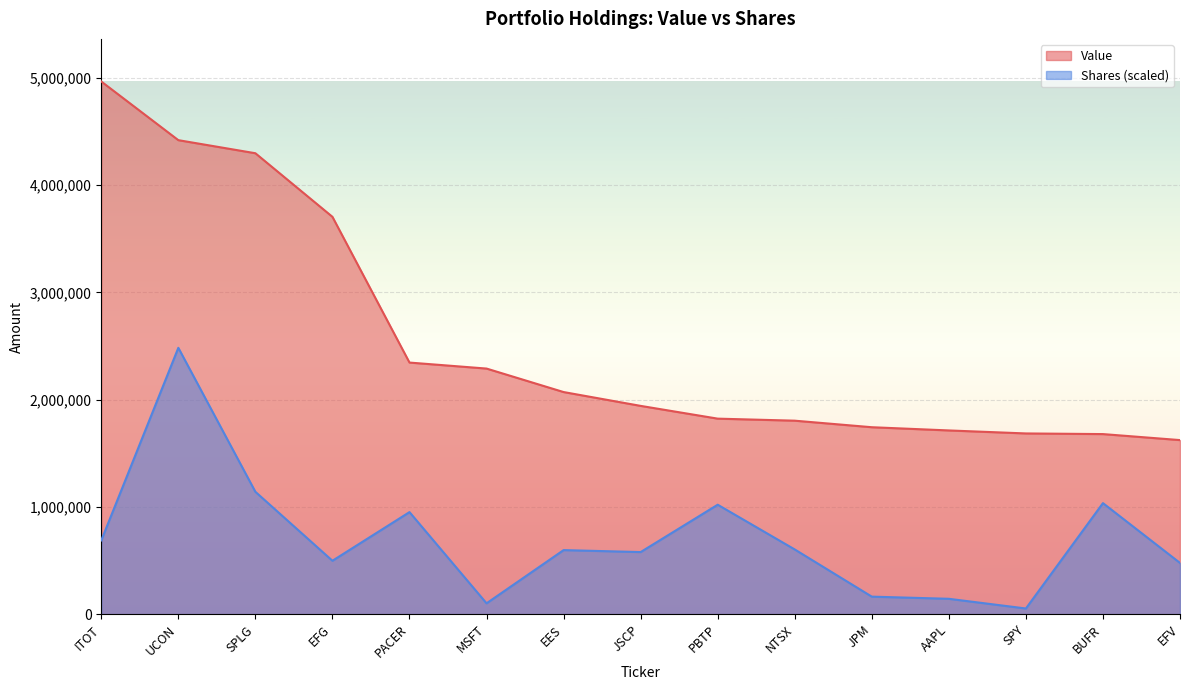

List the series in order of their overall mean, highest first.

Value, Shares (scaled)